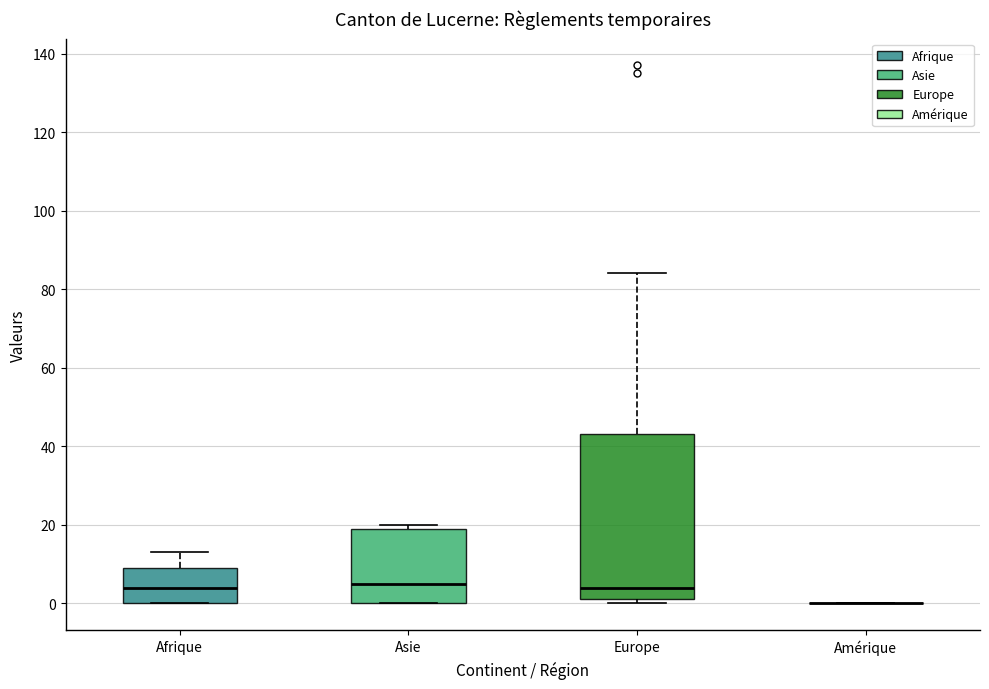

Reading left to right, transcribe this box plot: for each box, give where its median line is, the range the box spans, and where its two whiskers end, as read against the y-axis. The values are not printed on the chart, so give them approximately, as read against the axis.

Afrique: median 4, box 0 to 10, whiskers 0 to 14
Asie: median 6, box 0 to 20, whiskers 0 to 20 (just above the box's upper edge)
Europe: median 4, box 2 to 44, whiskers 0 to 84
Amérique: box collapsed to a line at 0, whiskers 0 to 0